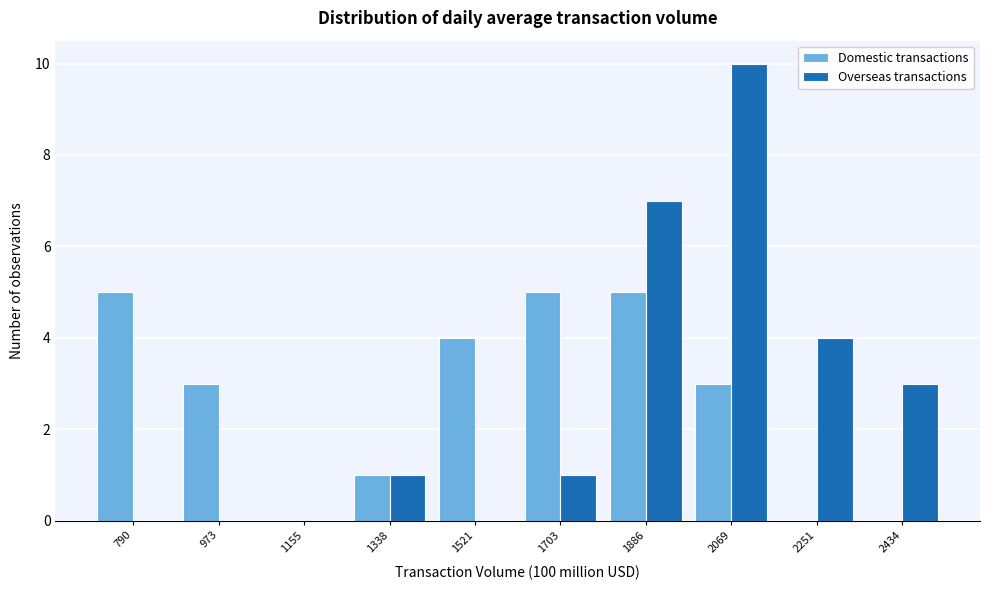

In the Overseas transactions series, which range on the x-axis has the tallest bar?

1980 to 2160